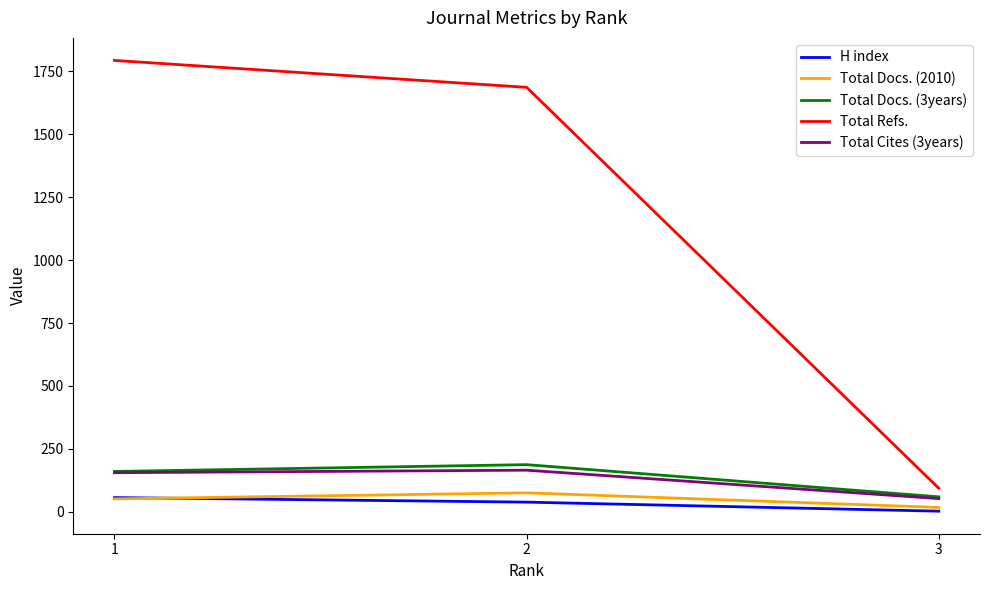

Which series has the largest range (max minus min)?

Total Refs.